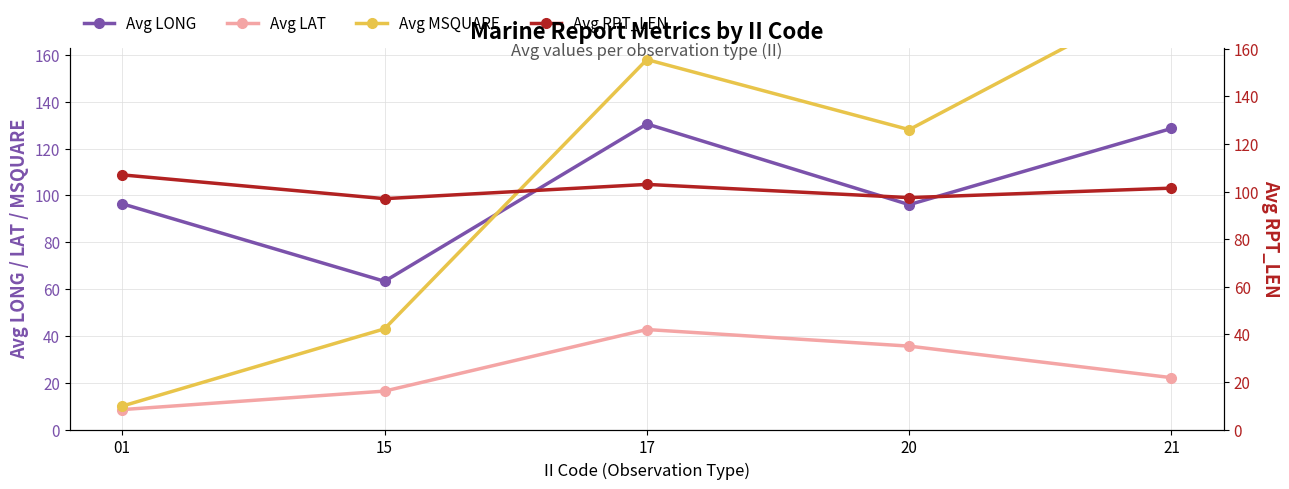

Which series has the widest spread of values?

Avg MSQUARE